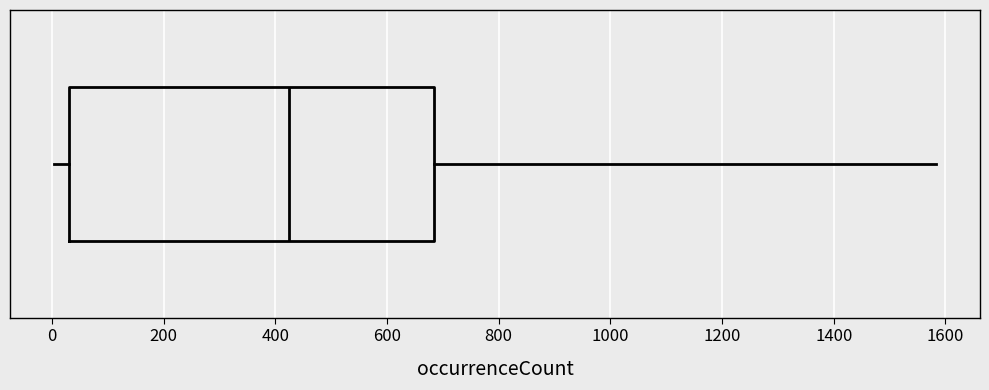

Transcribe this box plot: give where the median line is, the range the box spans, and where the two whiskers end, as read against the x-axis. The values are not printed on the chart, so give them approximately, as read against the axis.

median 420, box 40 to 680, whiskers 0 to 1580